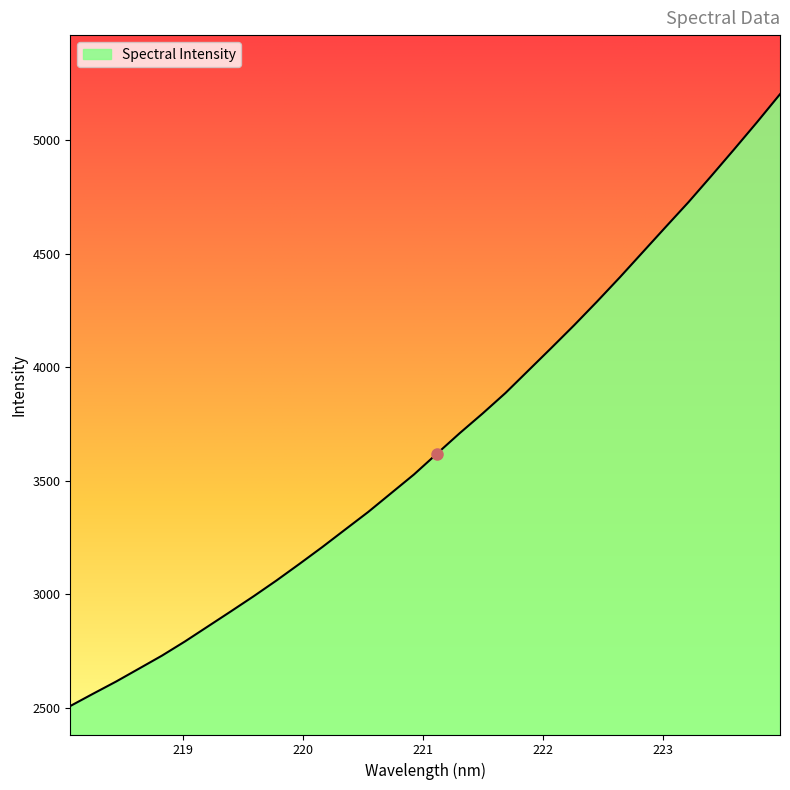

Count the number of values greater than 3618.

16